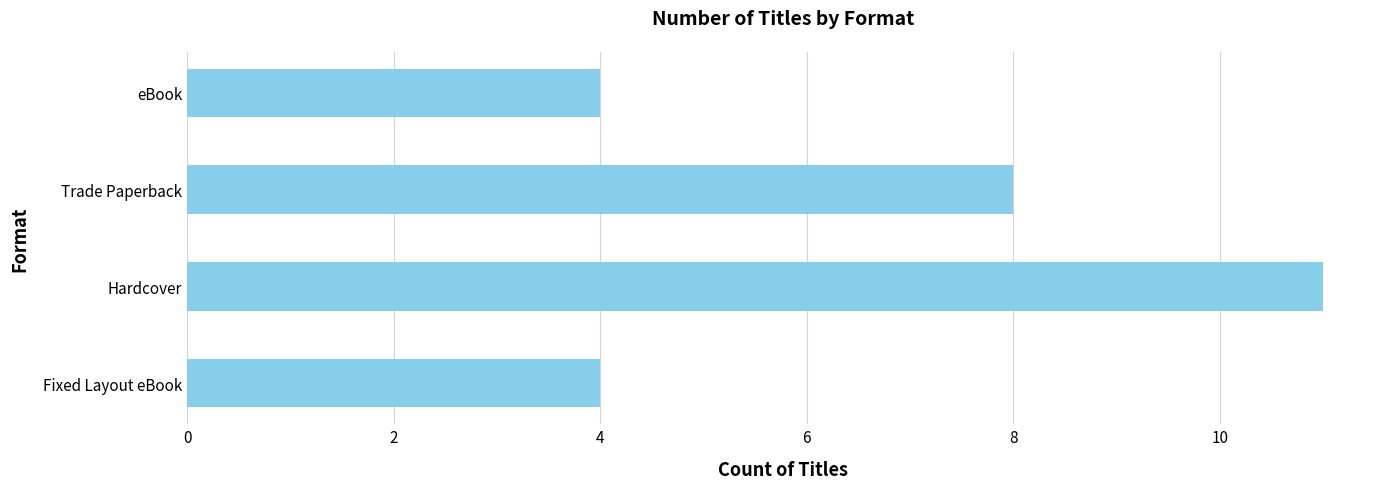

What is the difference between the second highest and second lowest values?

4